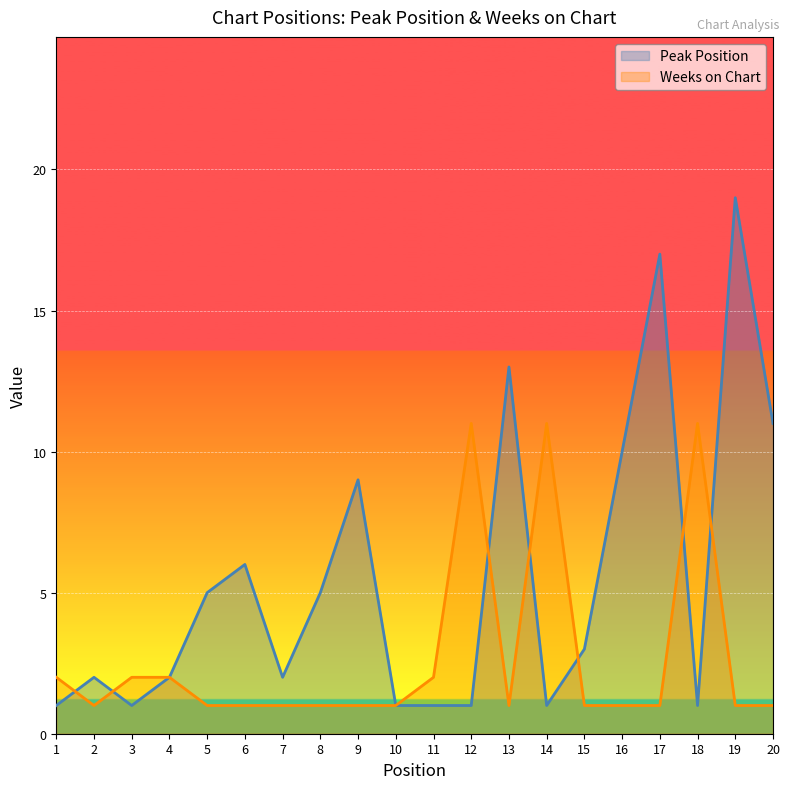

Is it true that Weeks on Chart equals 1 at 6?

True